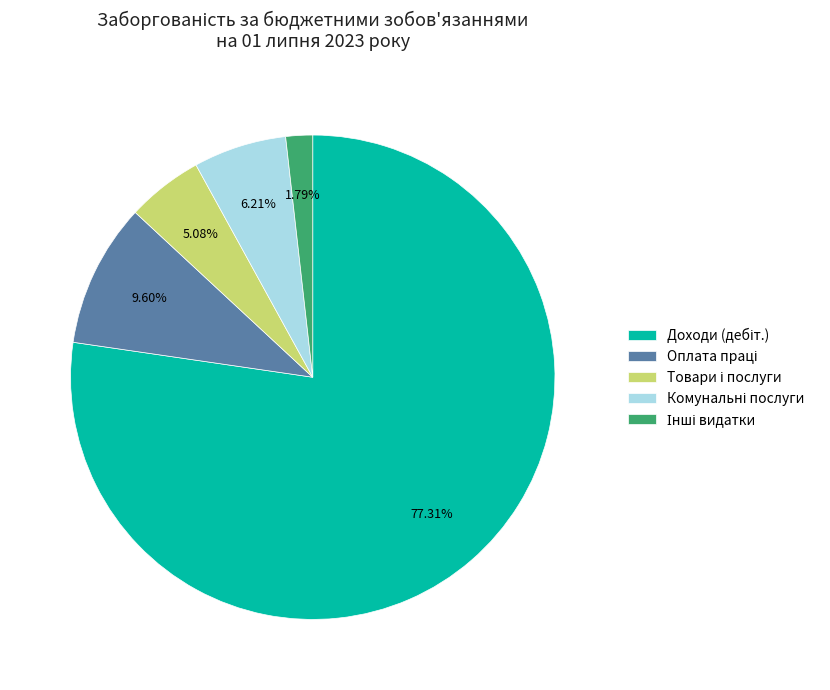

Is there any slice that represents more than half of the pie?

Yes